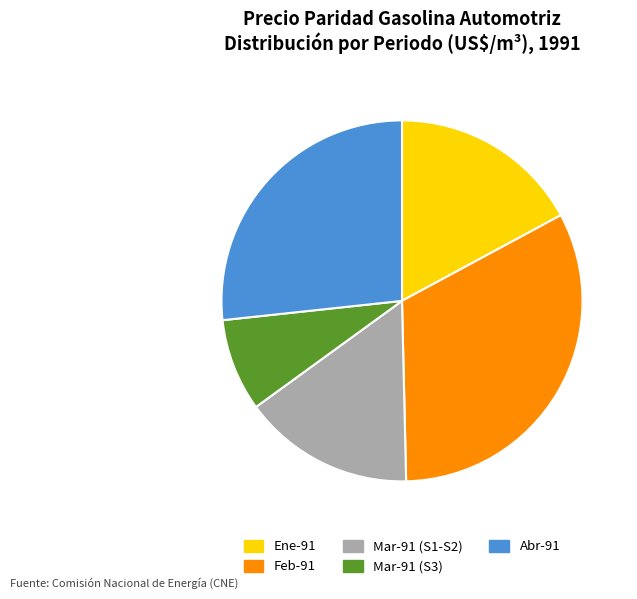

Is it true that Mar-91 (S1-S2) is 29% of the pie?

False